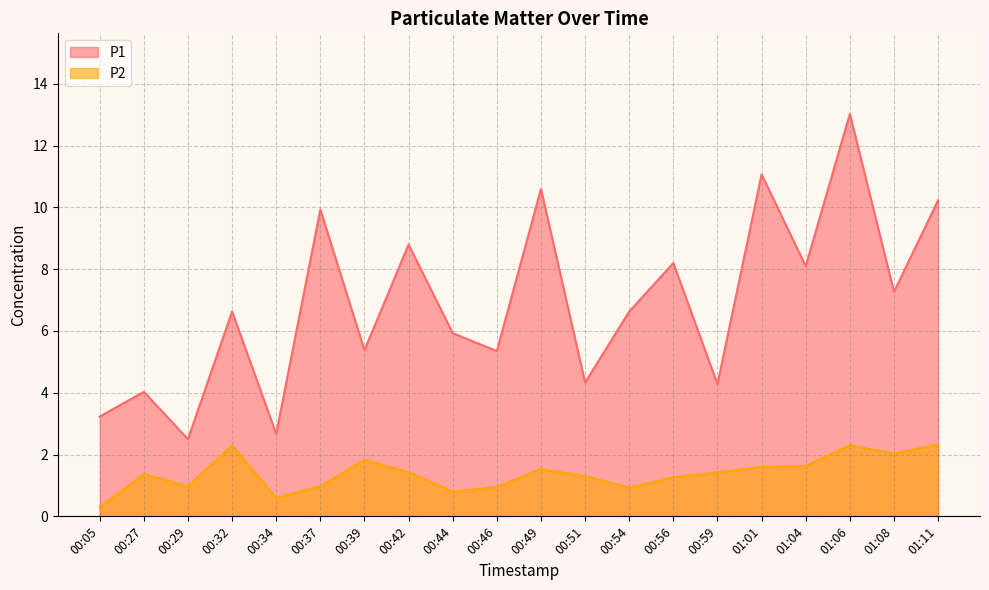

Reading right to left, list all the values displayed in this chart.

P1: 01:11=10.2	01:08=7.3	01:06=13.0	01:04=8.1	01:01=11.1	00:59=4.3	00:56=8.2	00:54=6.6	00:51=4.3	00:49=10.6	00:46=5.3	00:44=5.9	00:42=8.8	00:39=5.4	00:37=9.9	00:34=2.7	00:32=6.6	00:29=2.5	00:27=4.0	00:05=3.2
P2: 01:11=2.3	01:08=2.0	01:06=2.3	01:04=1.6	01:01=1.6	00:59=1.4	00:56=1.3	00:54=0.9	00:51=1.3	00:49=1.5	00:46=0.9	00:44=0.8	00:42=1.4	00:39=1.8	00:37=1.0	00:34=0.6	00:32=2.3	00:29=1.0	00:27=1.4	00:05=0.3